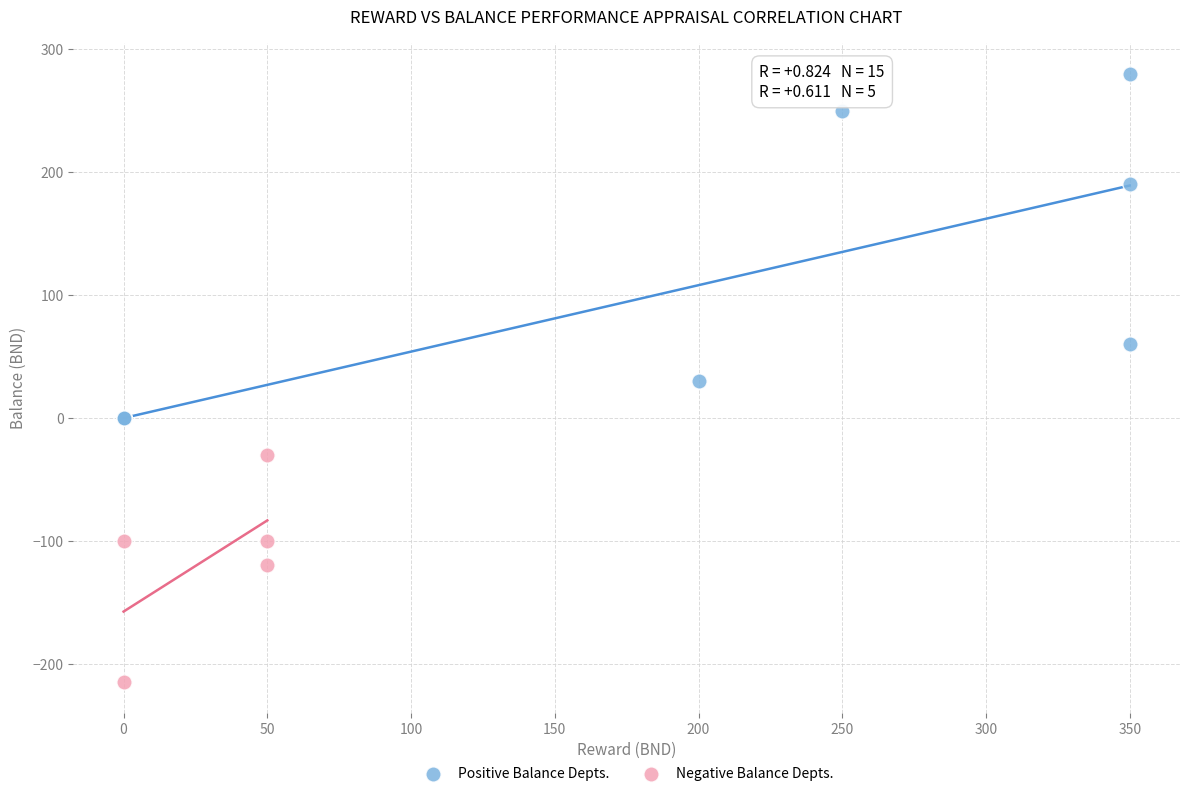

Which series contains the lowest Y value?

Negative Balance Depts.